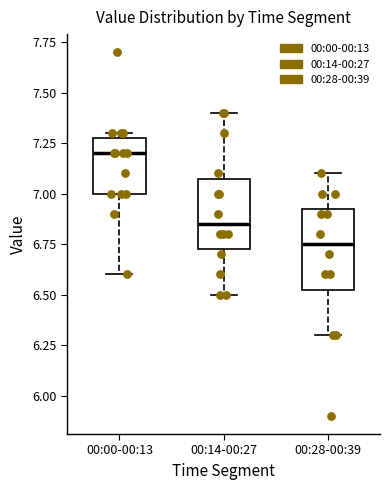

Where does the lower whisker of the box for 00:14-00:27 end on the y-axis? The values are not printed on the chart, so give them approximately, as read against the axis.

6.50